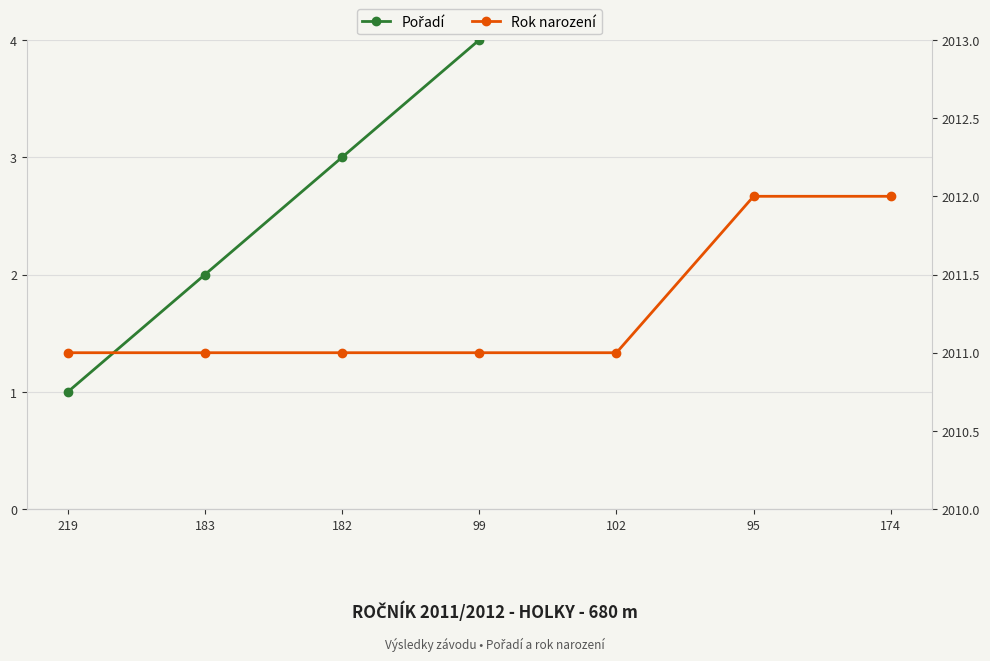

How many Rok narození values are between 2011 and 2012?

7